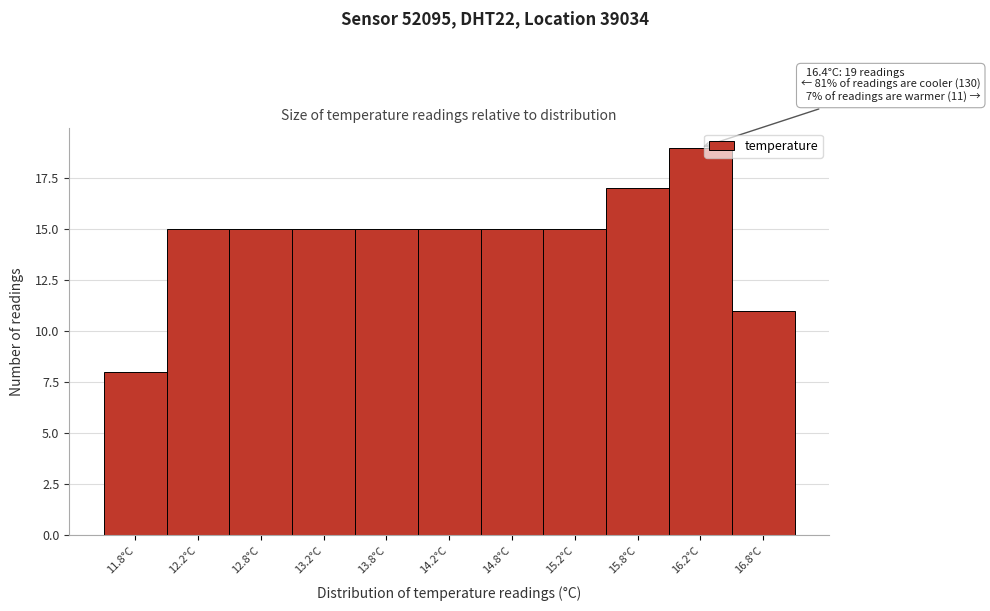

Reading left to right, transcribe all the data shown in this chart.

8	15	15	15	15	15	15	15	17	19	11